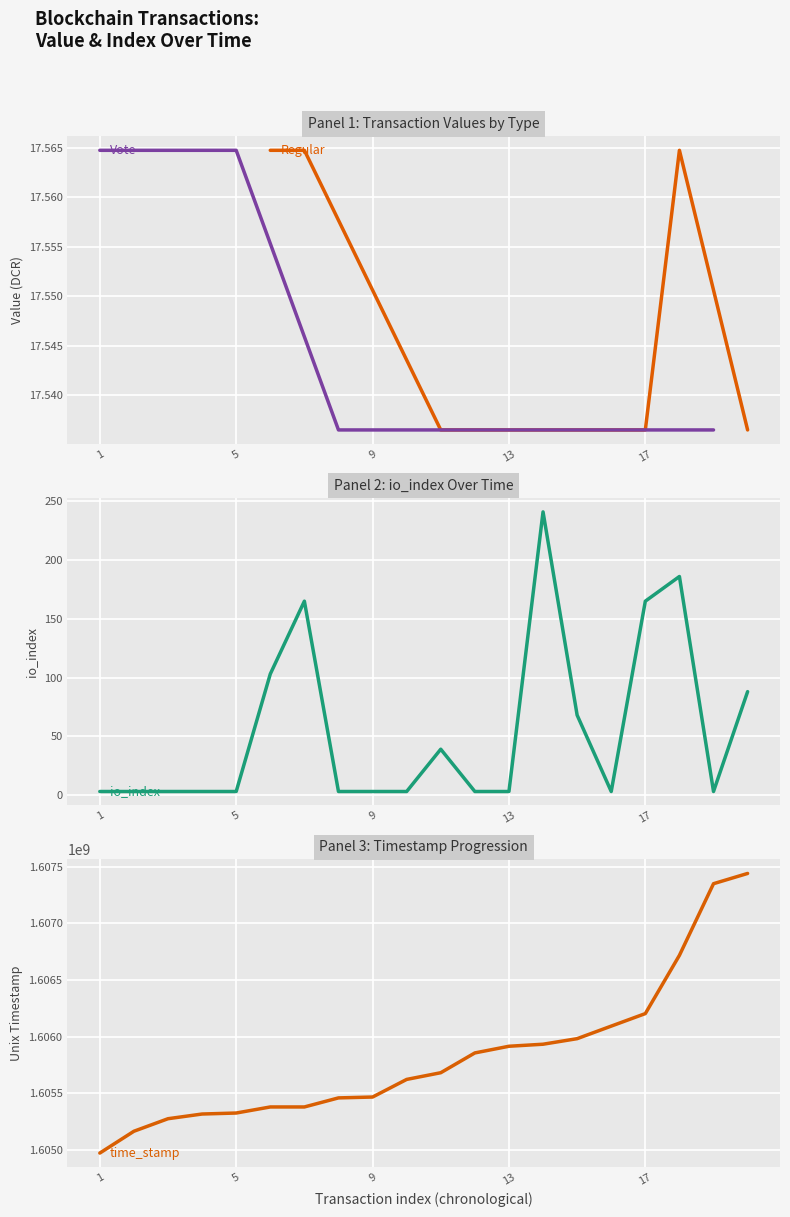

Which label corresponds to the smallest value in the chart?

time_stamp